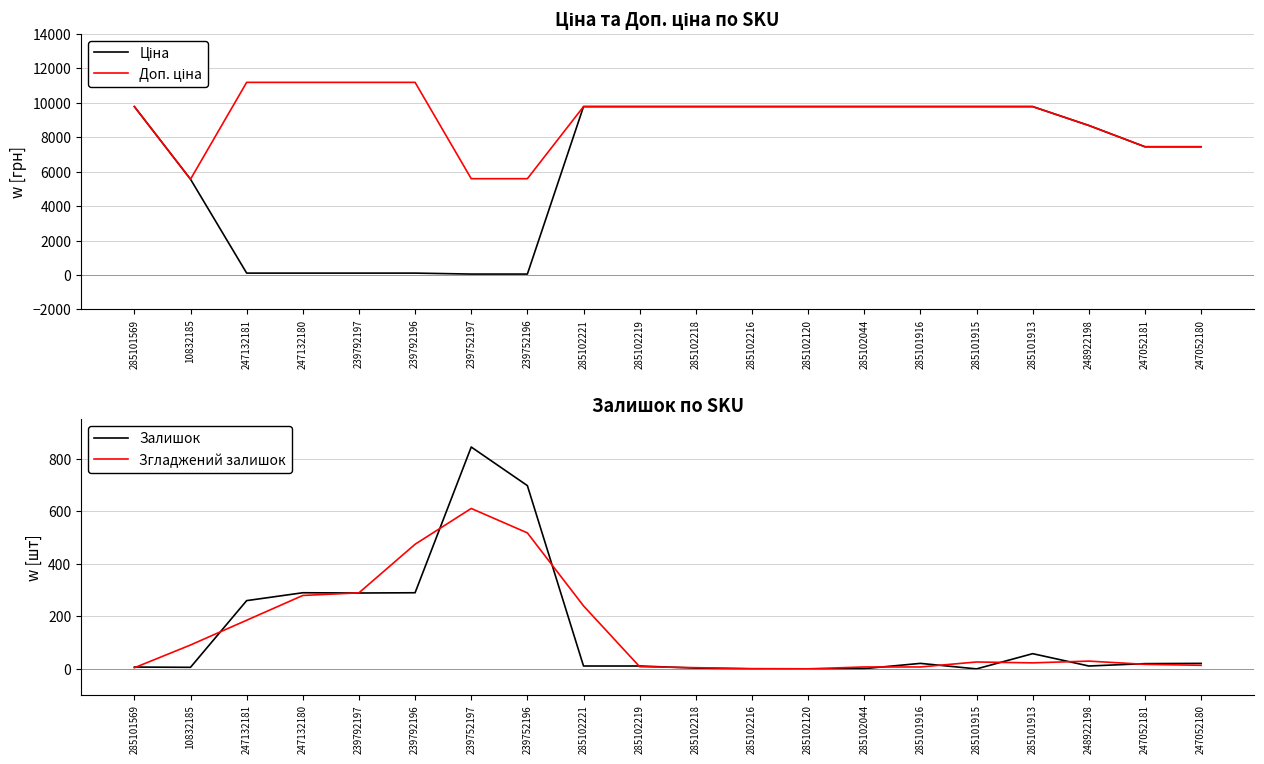

Which series has the largest range (max minus min)?

Ціна